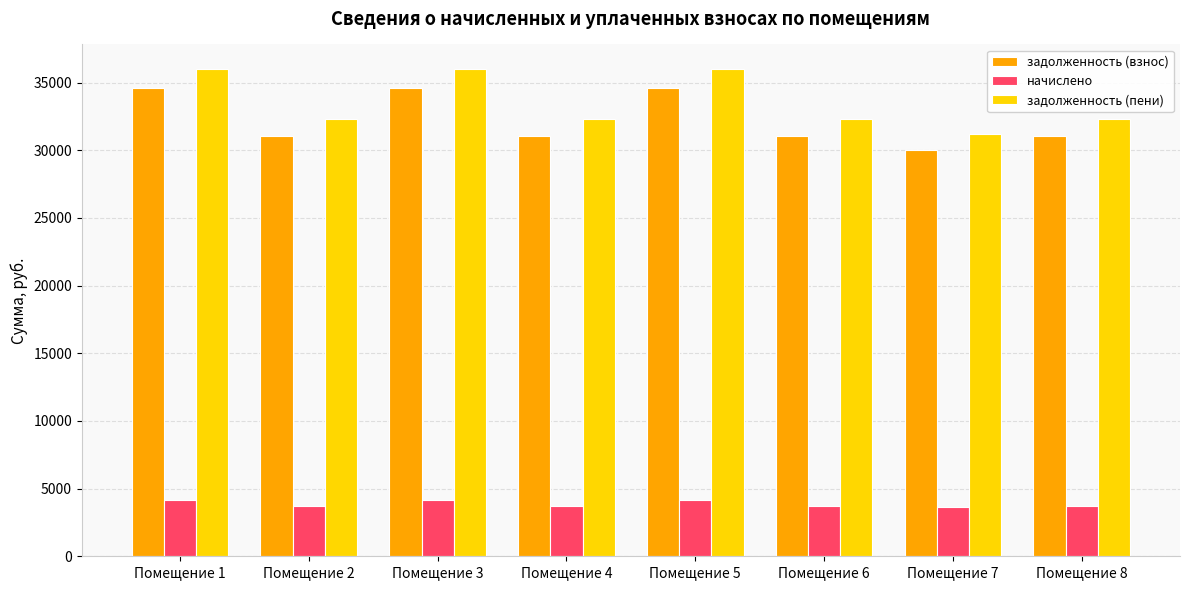

What is the average value of the задолженность (взнос) series?

32253.9